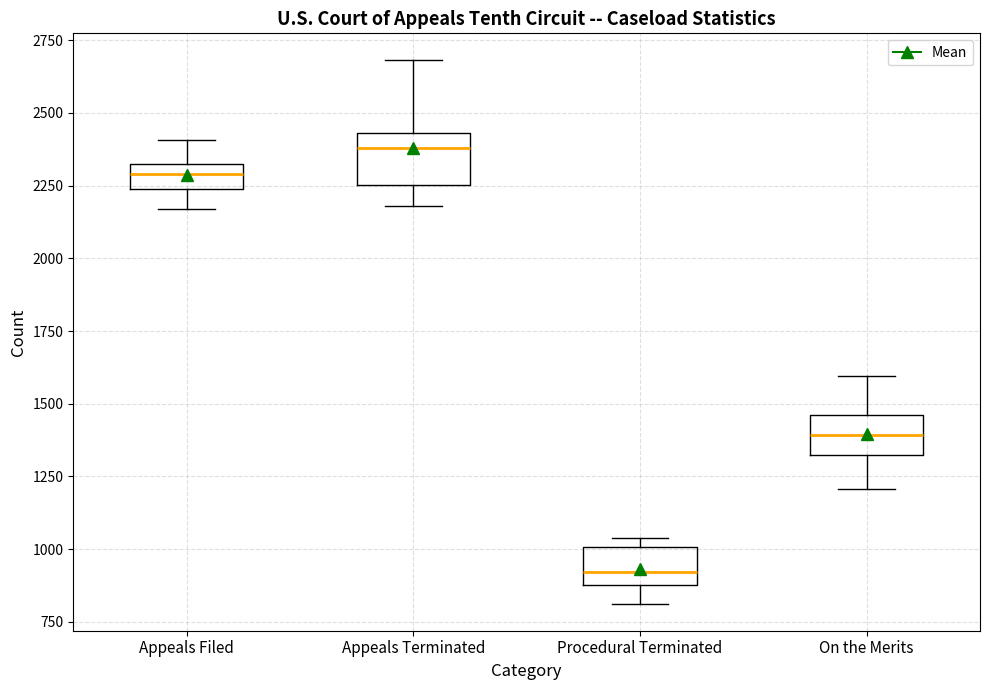

Which box has the lowest median line?

Procedural Terminated